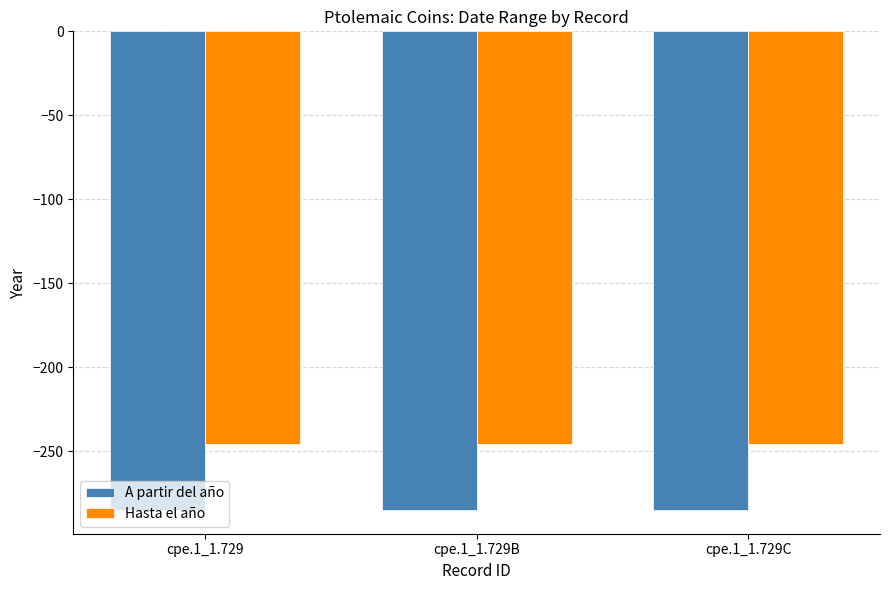

Which series has the largest total across all categories?

Hasta el año